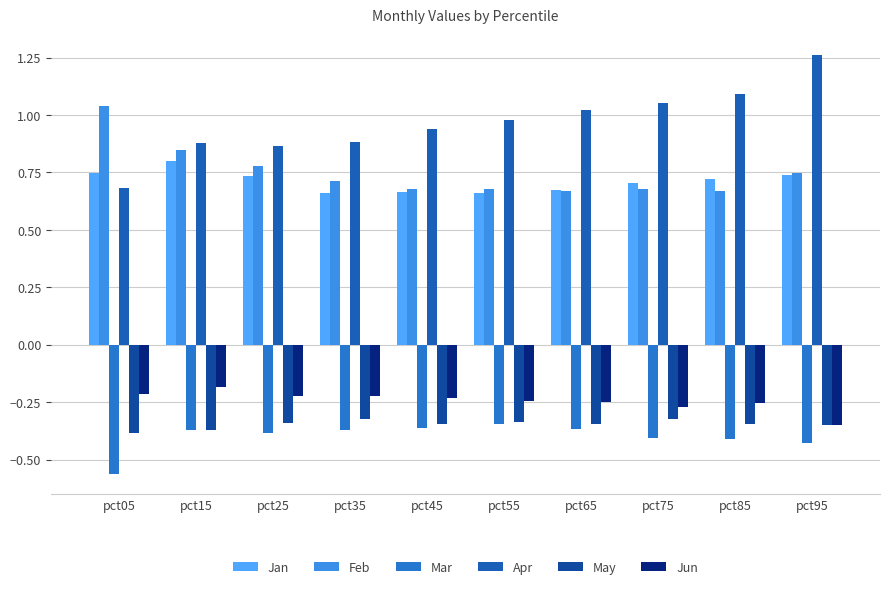

The Apr series shows 0.9 at pct25. True or false?

True